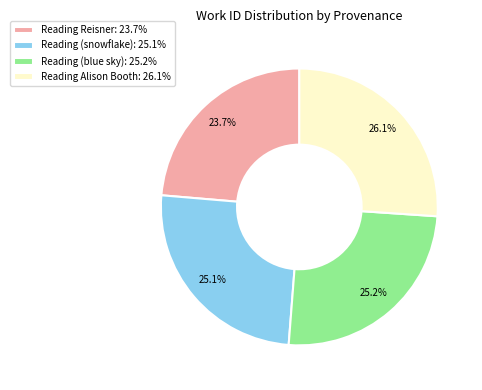

Is it true that Reading (snowflake) is 10% of the pie?

False